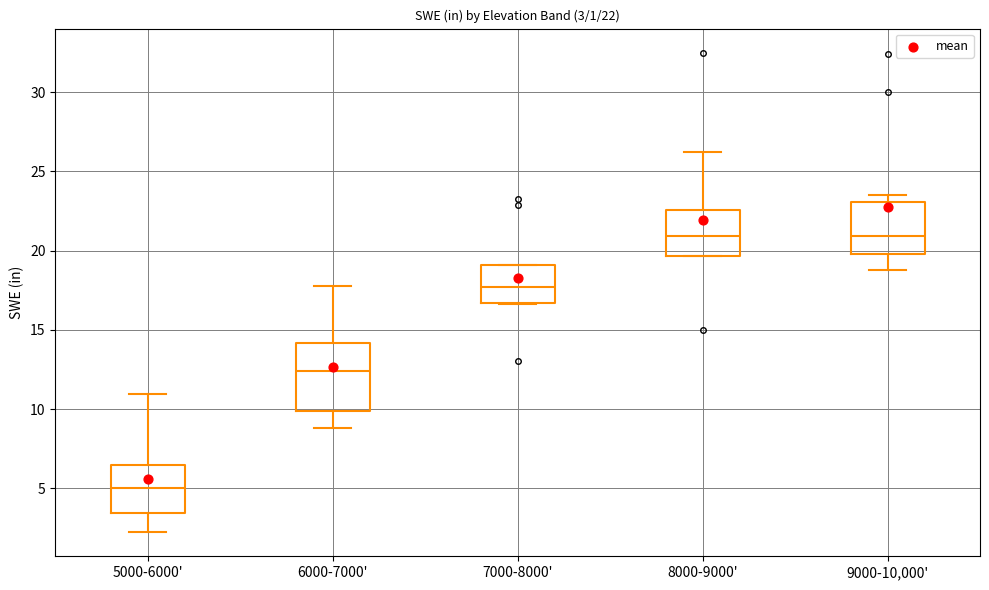

Which box is the tallest, from its lower edge to its upper edge?

6000-7000'